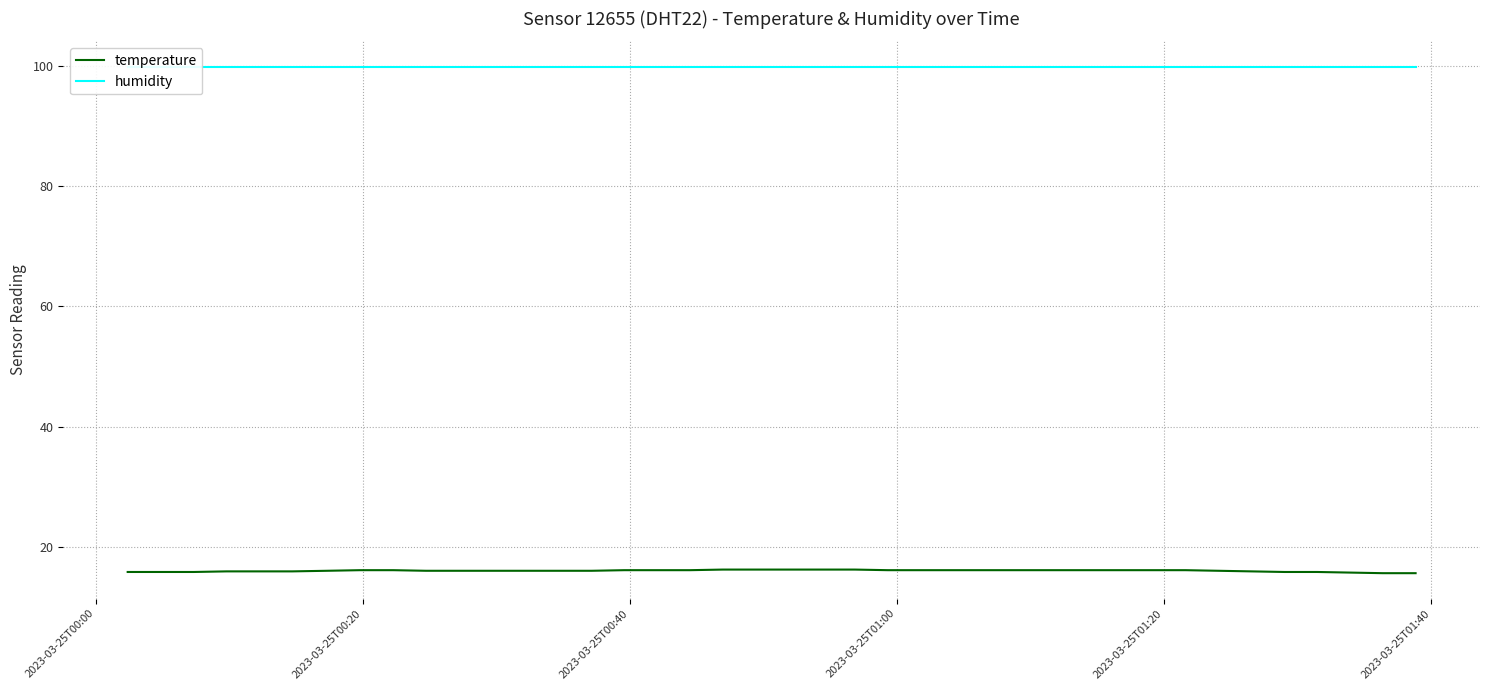

At how many categories does at least one series exceed 65?

40